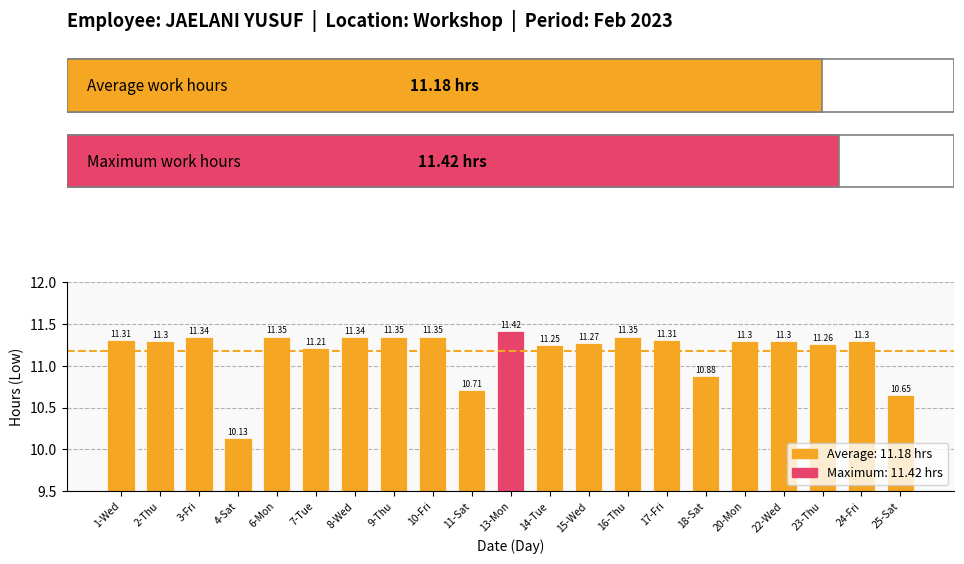

Are the bars horizontal?

No